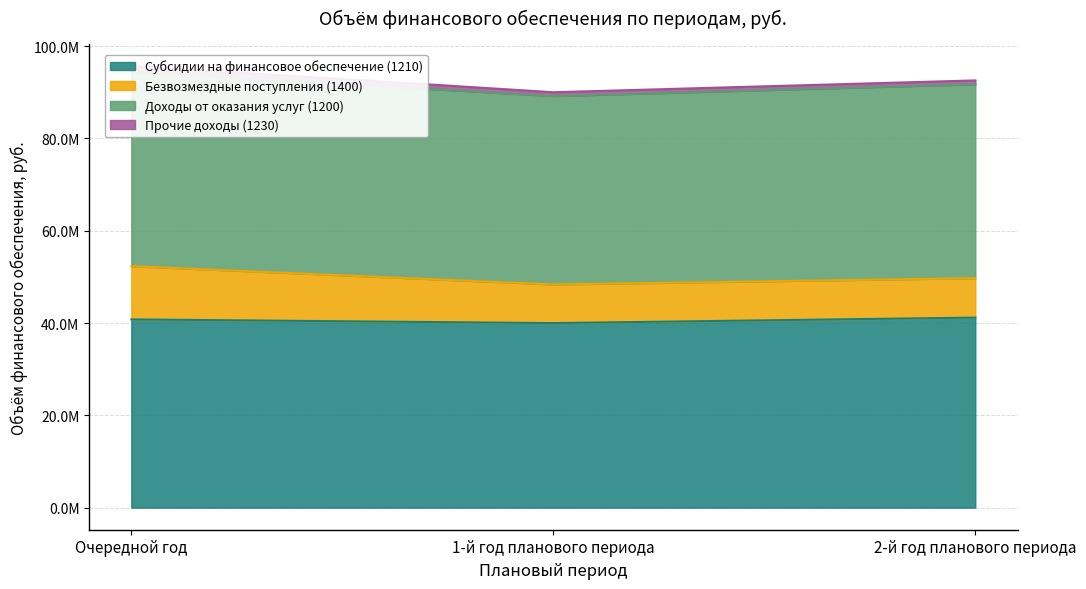

True or false: Безвозмездные поступления (1400) has a value of 11535000.0 at Очередной год.

True